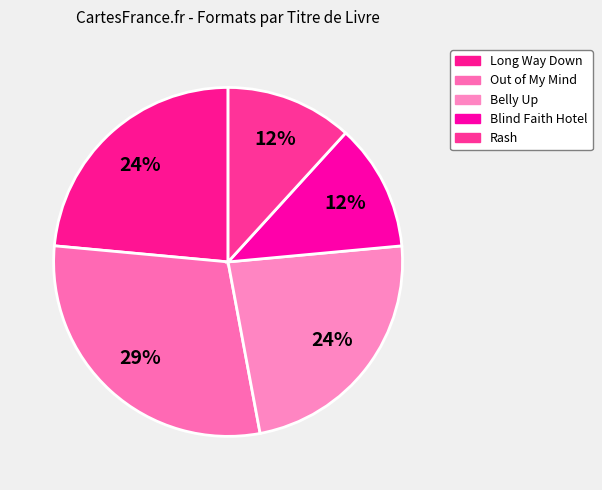

What percentage is the Belly Up slice, to the nearest percent?

24%